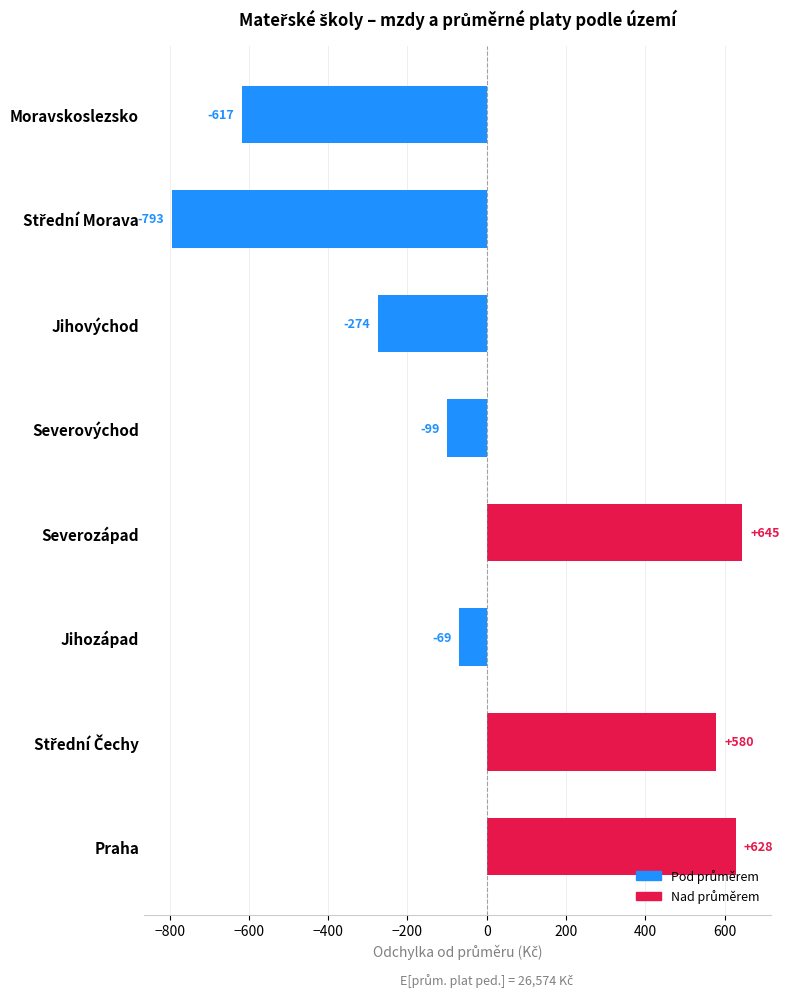

Between Severovýchod and Praha, which is larger?

Praha